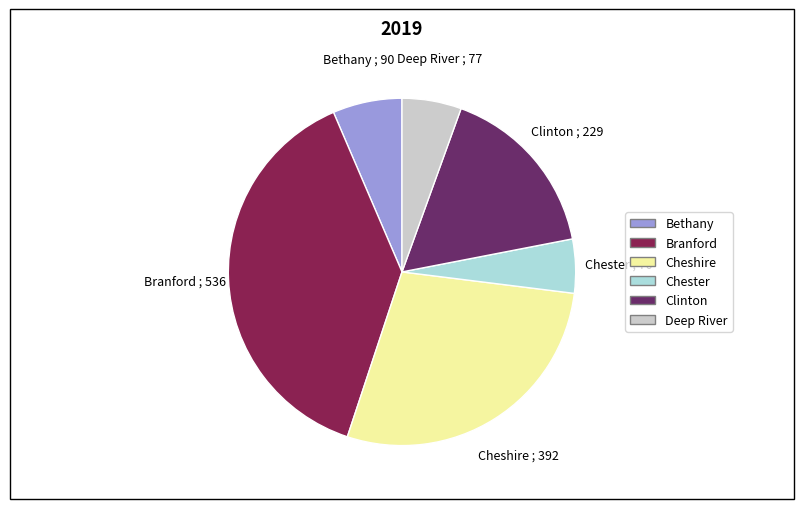

Combined, do Deep River and Branford account for over 50%?

No